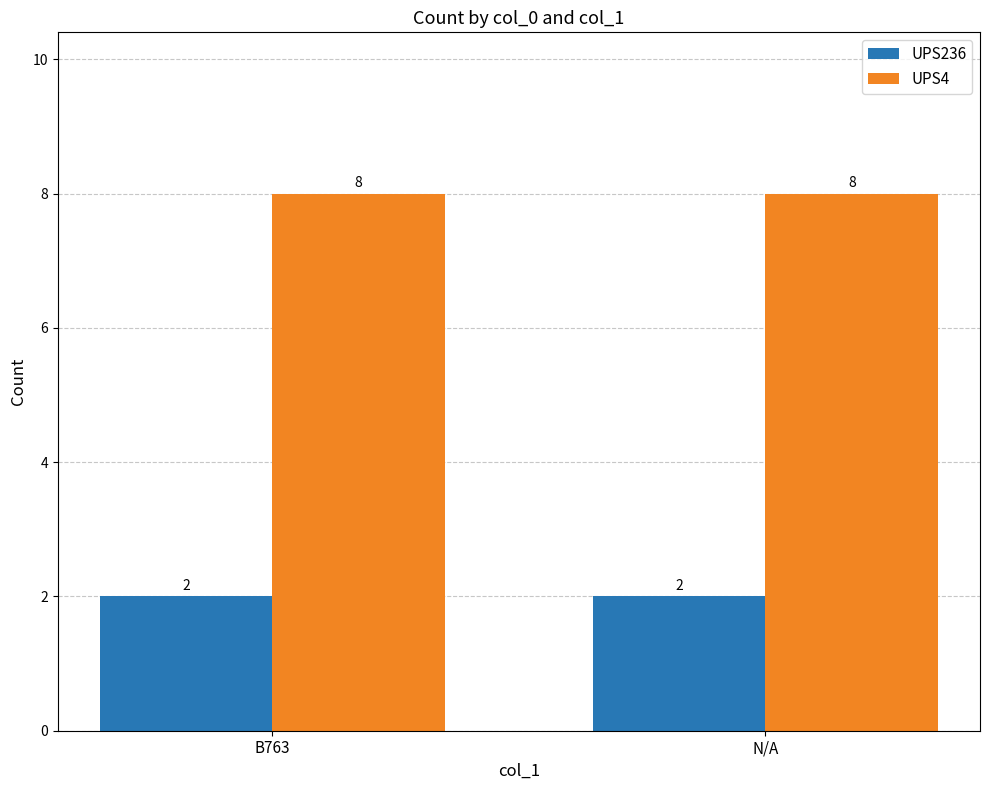

Reading right to left, what are all the values shown in this chart?

UPS236: 2	2
UPS4: 8	8